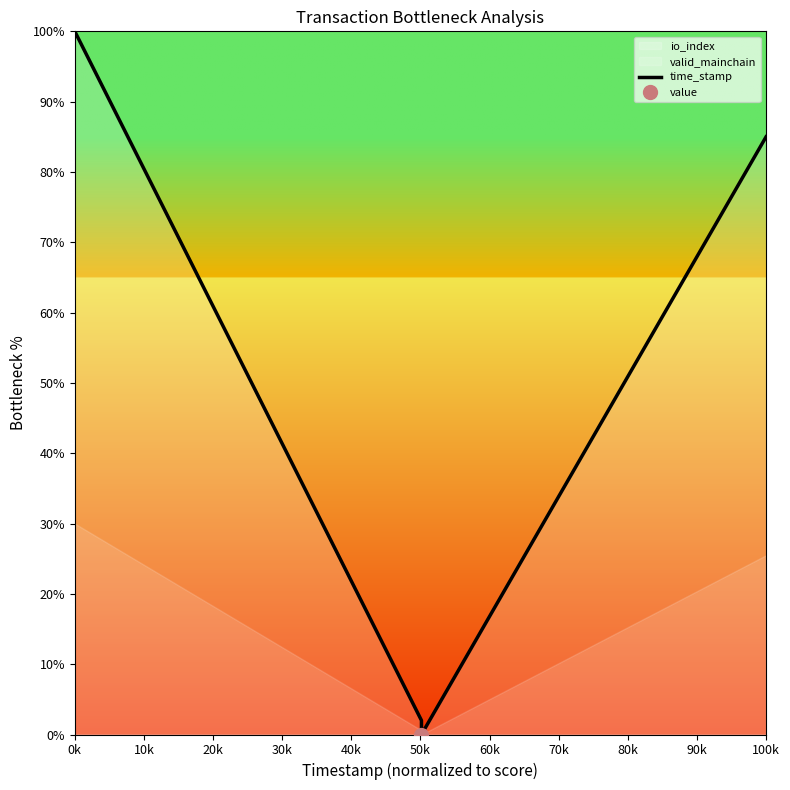

Does the chart have visible grid lines?

No